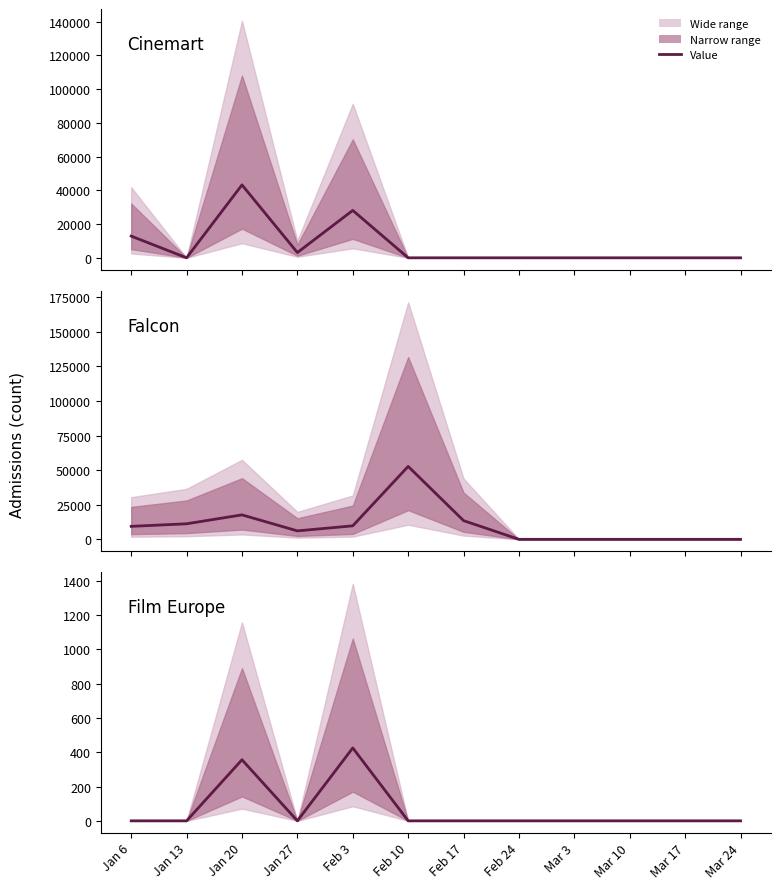

List the labels in order of value, smallest first.

Jan 6, Jan 13, Jan 27, Feb 10, Feb 17, Feb 24, Mar 3, Mar 10, Mar 17, Mar 24, Jan 20, Feb 3